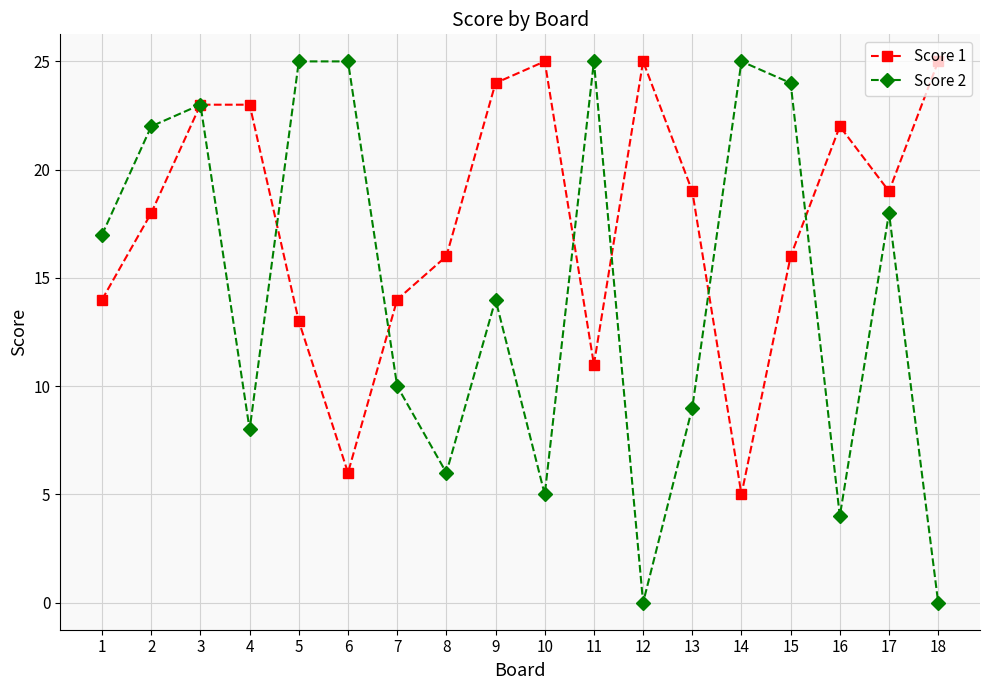

Between 6 and 13, which series saw the biggest shift?

Score 2